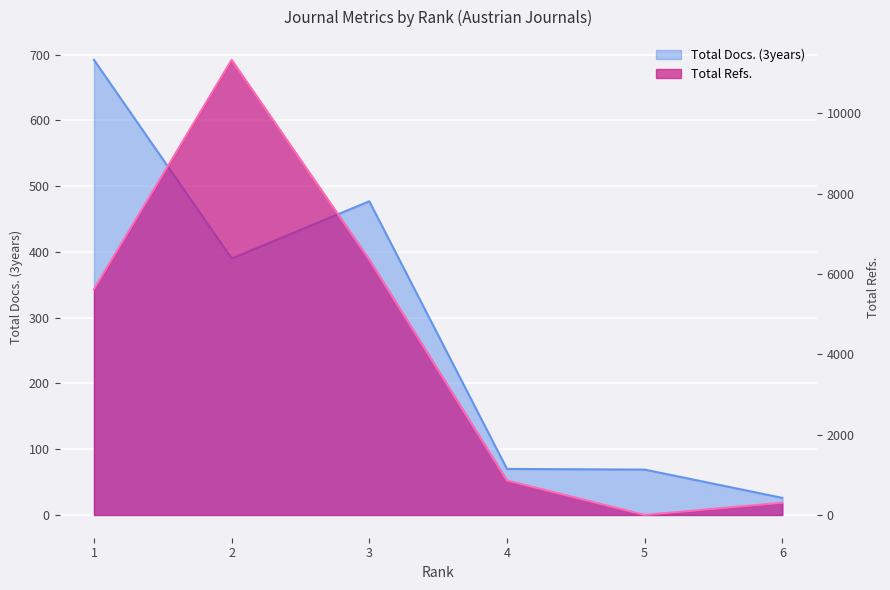

At which label does Total Refs. first exceed 5621?

2